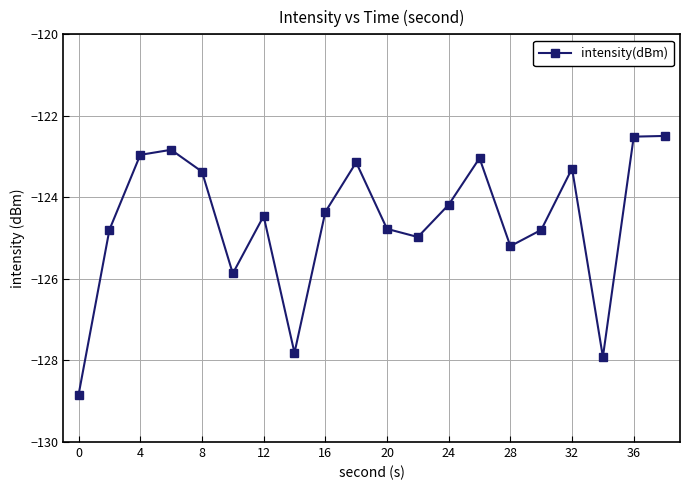

What is the value of the 19th point from the left?

-122.5